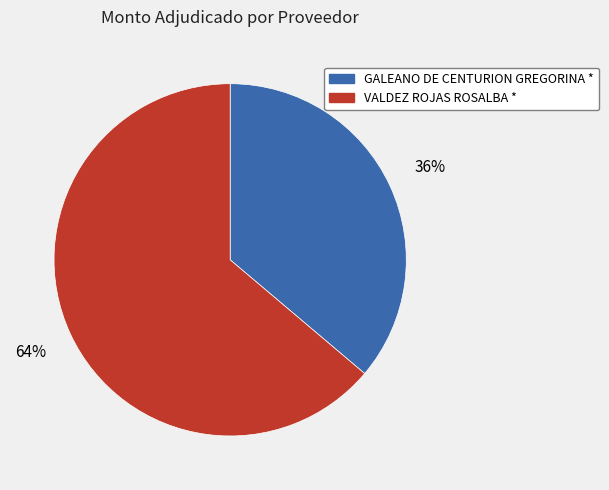

Which has a higher value, VALDEZ ROJAS ROSALBA * or GALEANO DE CENTURION GREGORINA *?

VALDEZ ROJAS ROSALBA *